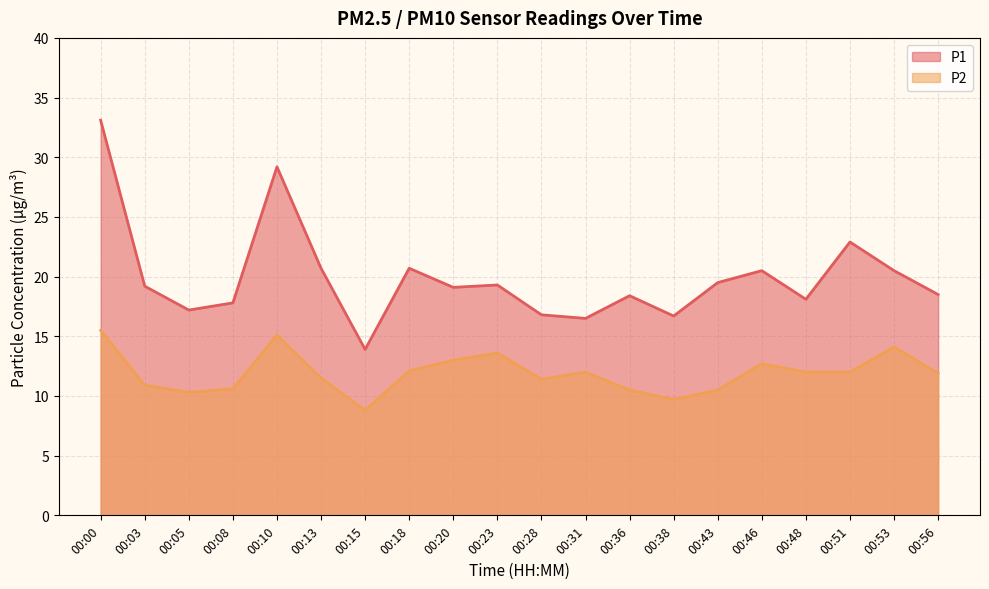

Which series has the largest total across all categories?

P1